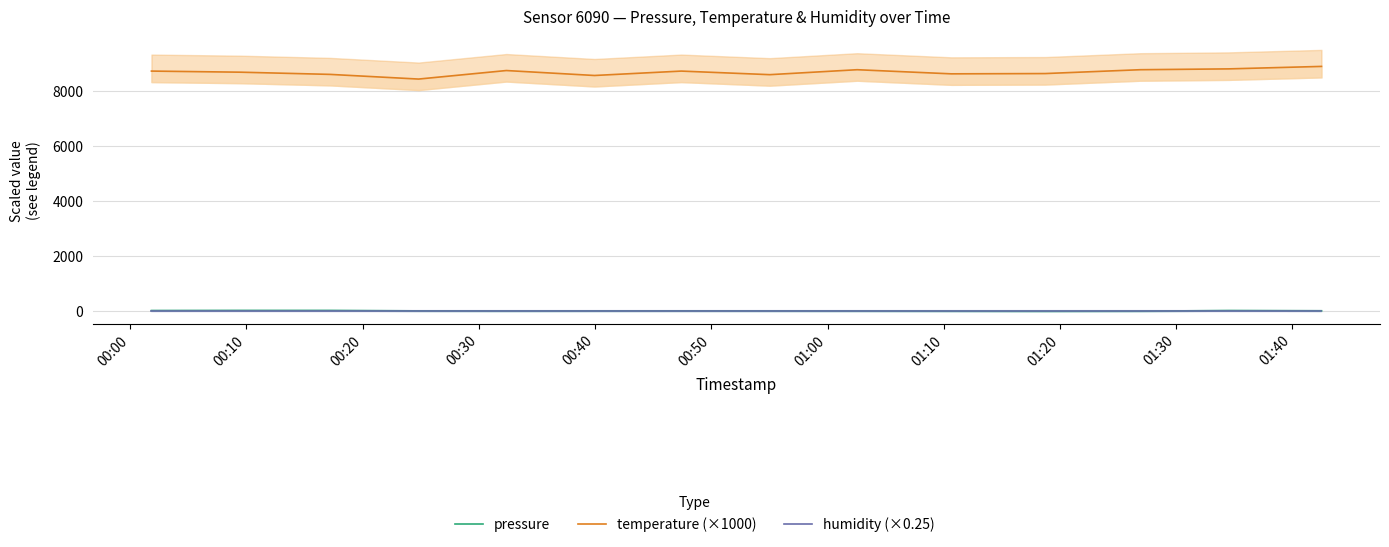

What is the lowest value of the temperature (×1000) series?

8440.0